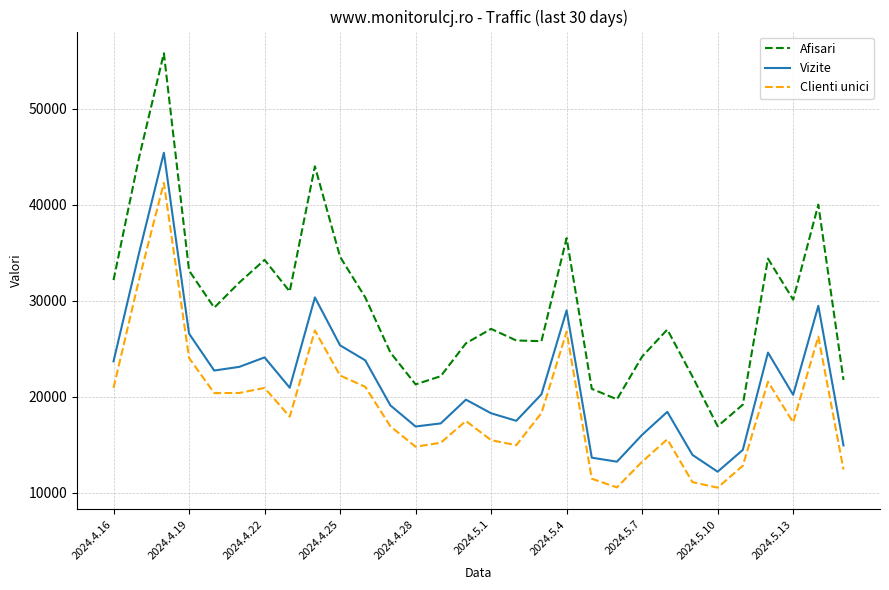

Which series has the largest total across all categories?

Afisari